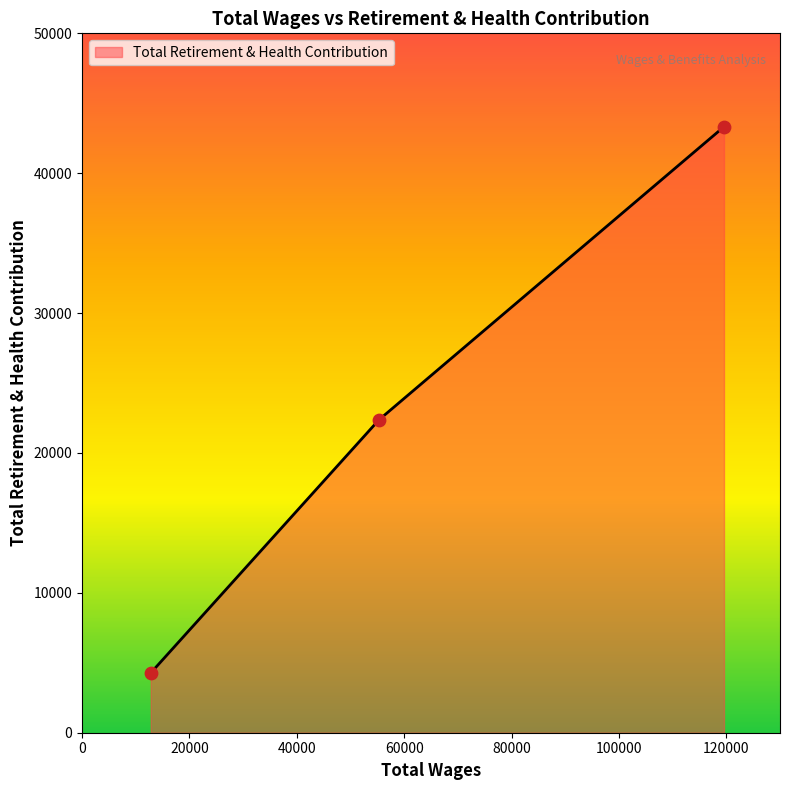

What is the maximum value for Total Retirement & Health Contribution?

43323.0